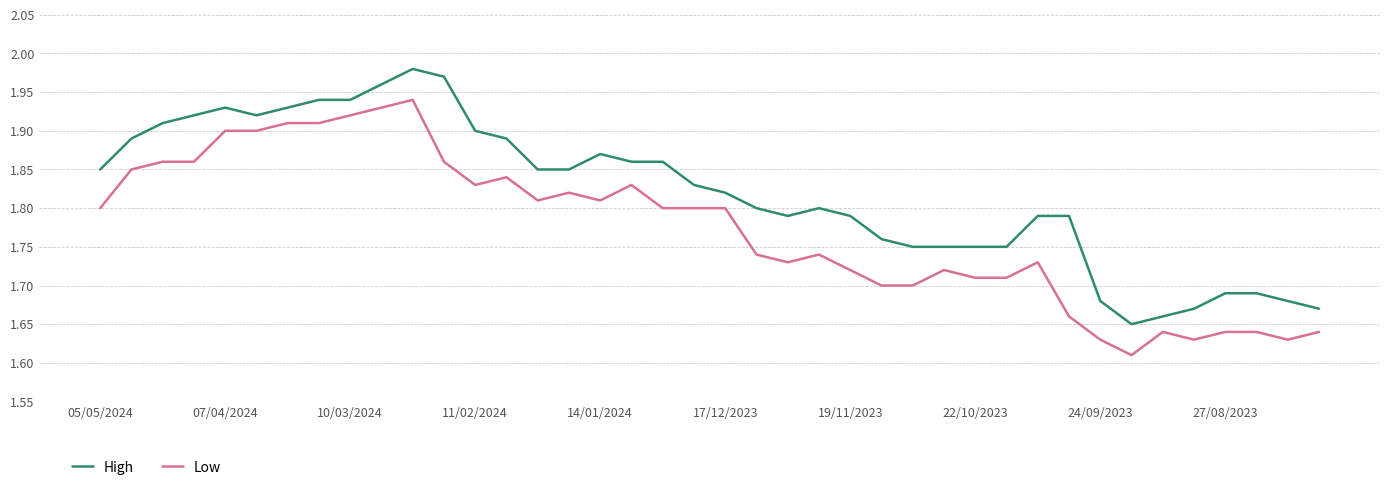

What is the difference between the maximum and minimum values in the High series?

0.3